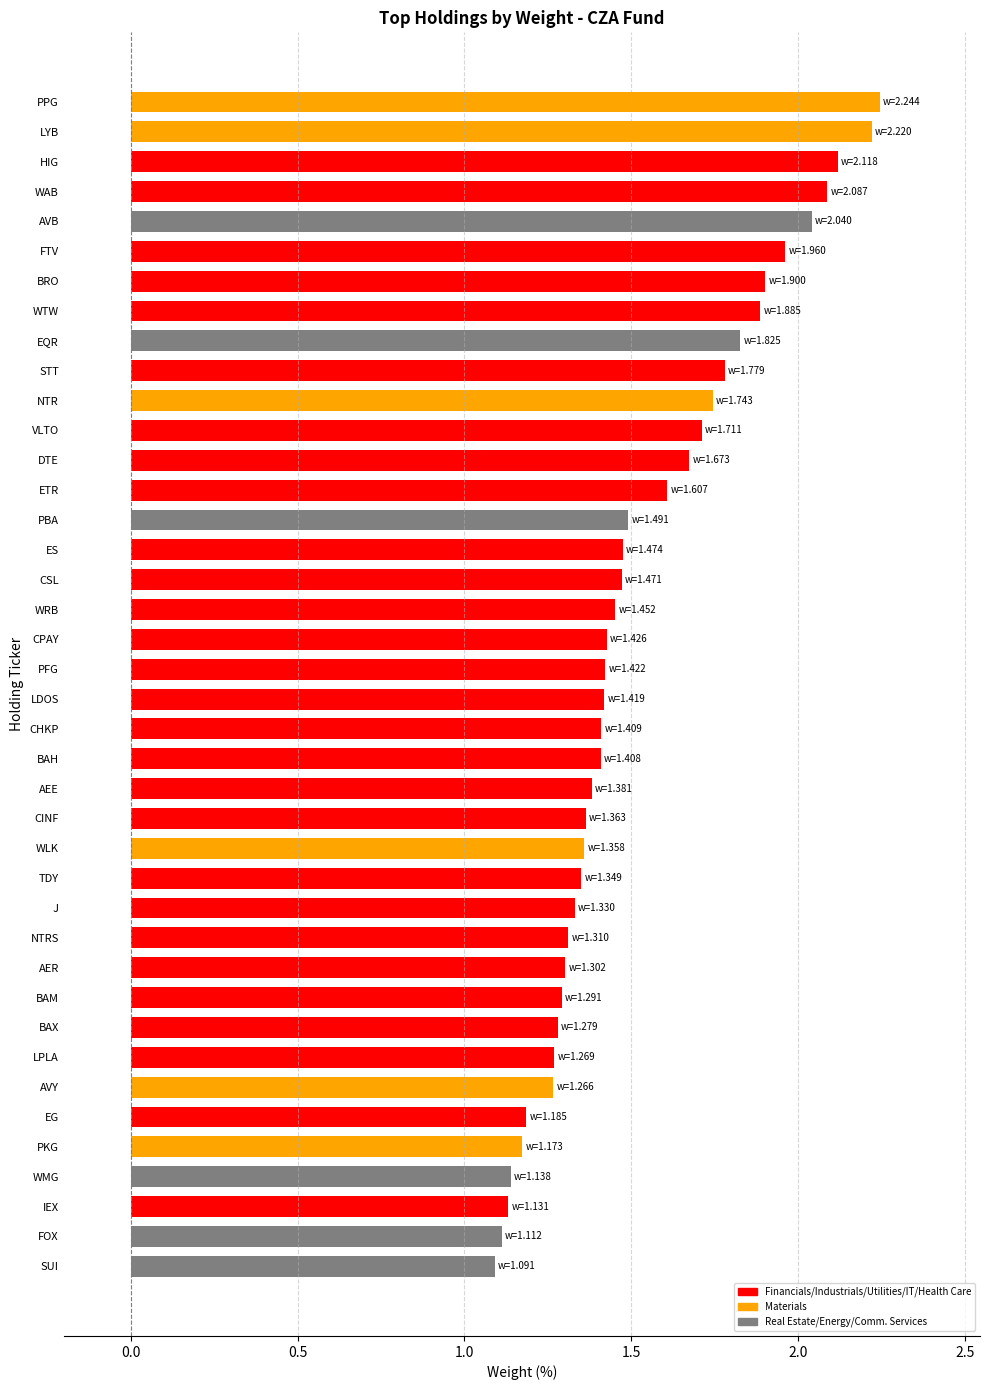

Does the chart contain stacked bars?

No